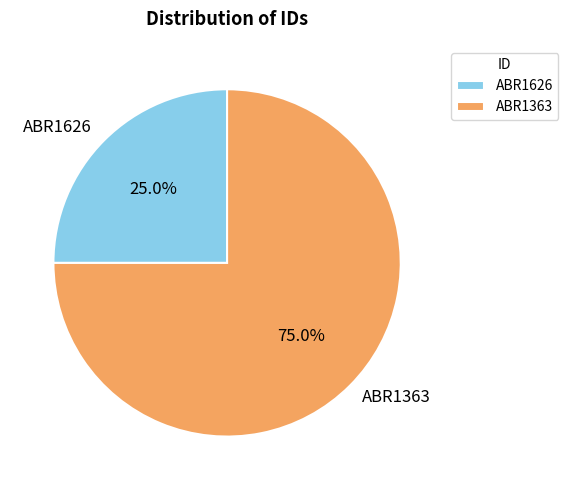

Count the number of slices in the pie.

2